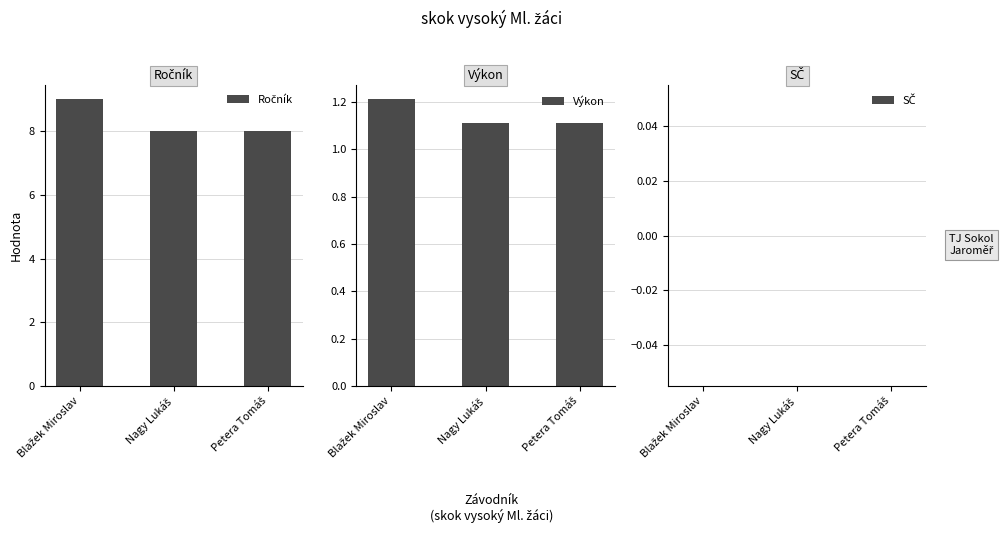

Is the value of Ročník at Nagy Lukáš greater than the value of SČ at Petera Tomáš?

Yes